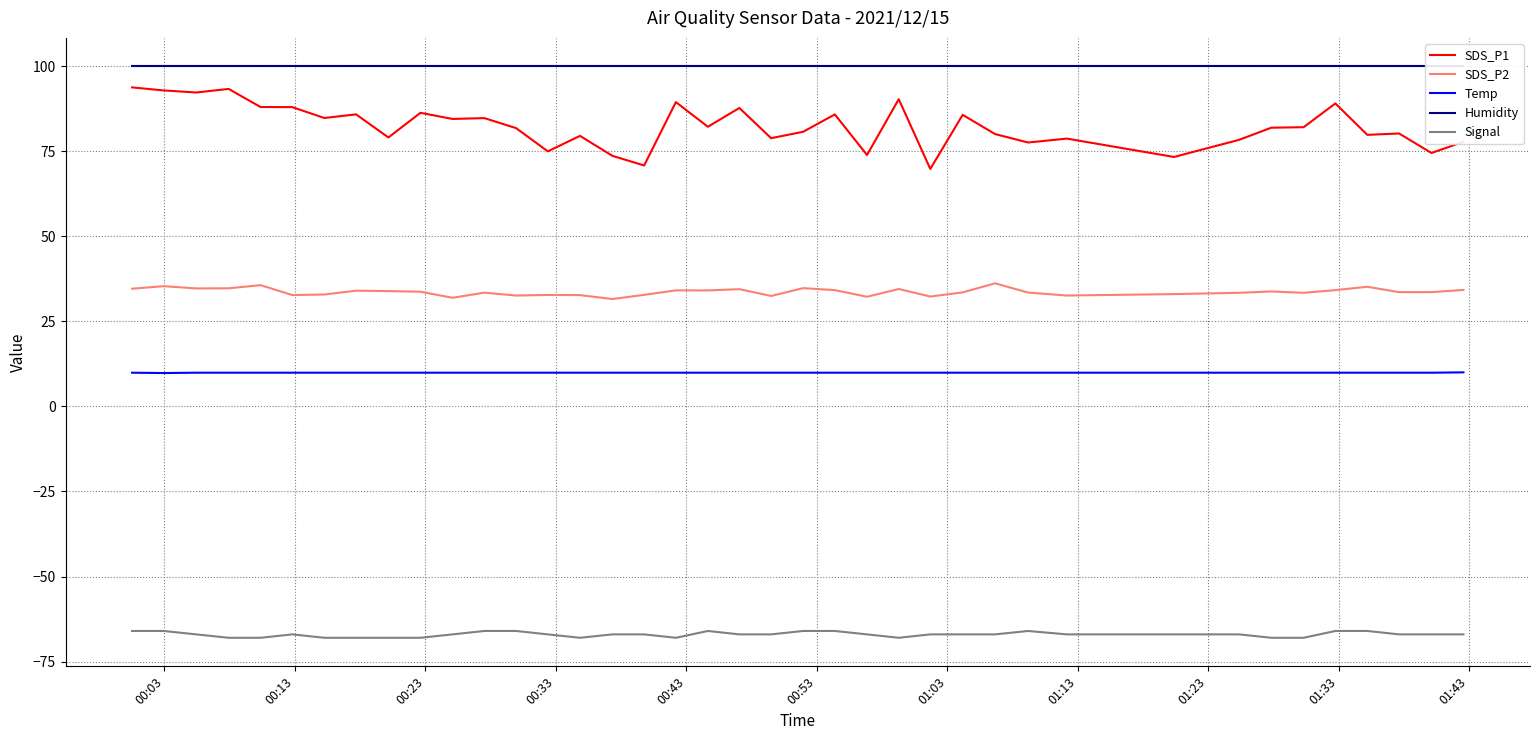

True or false: Temp and Signal intersect in this chart.

False